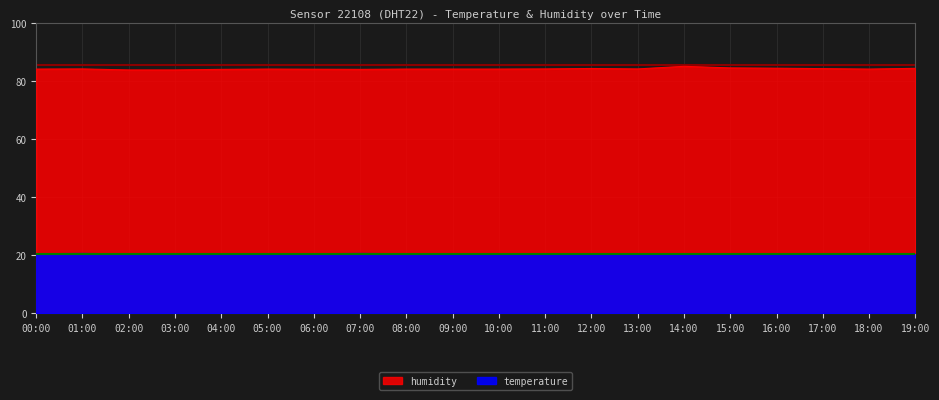

What value does the humidity series have at 03:00?

84.8